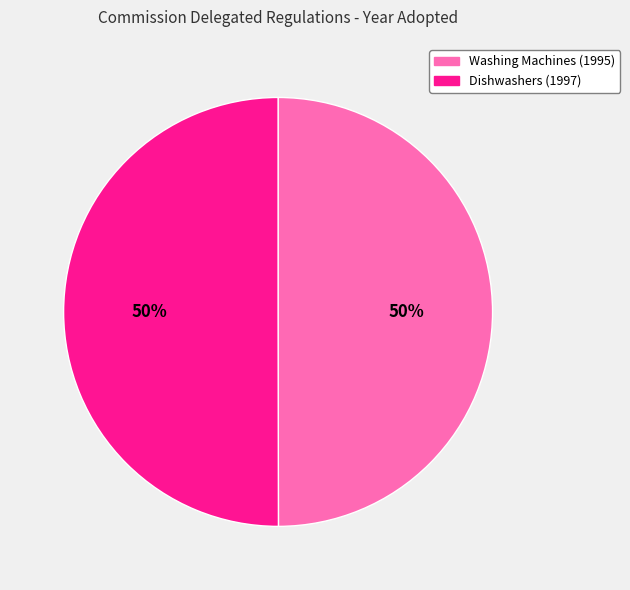

Approximately how many times larger is the value at Washing Machines (1995) compared to Dishwashers (1997)?

1.0